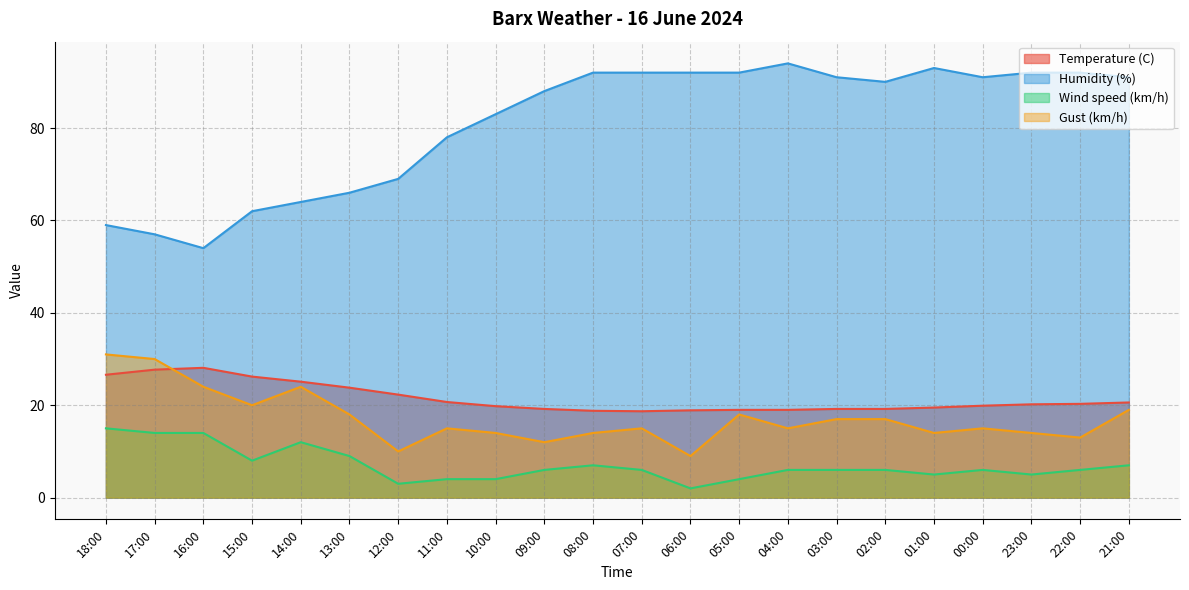

Where is Temperature (C) nearest to the value 23?

12:00